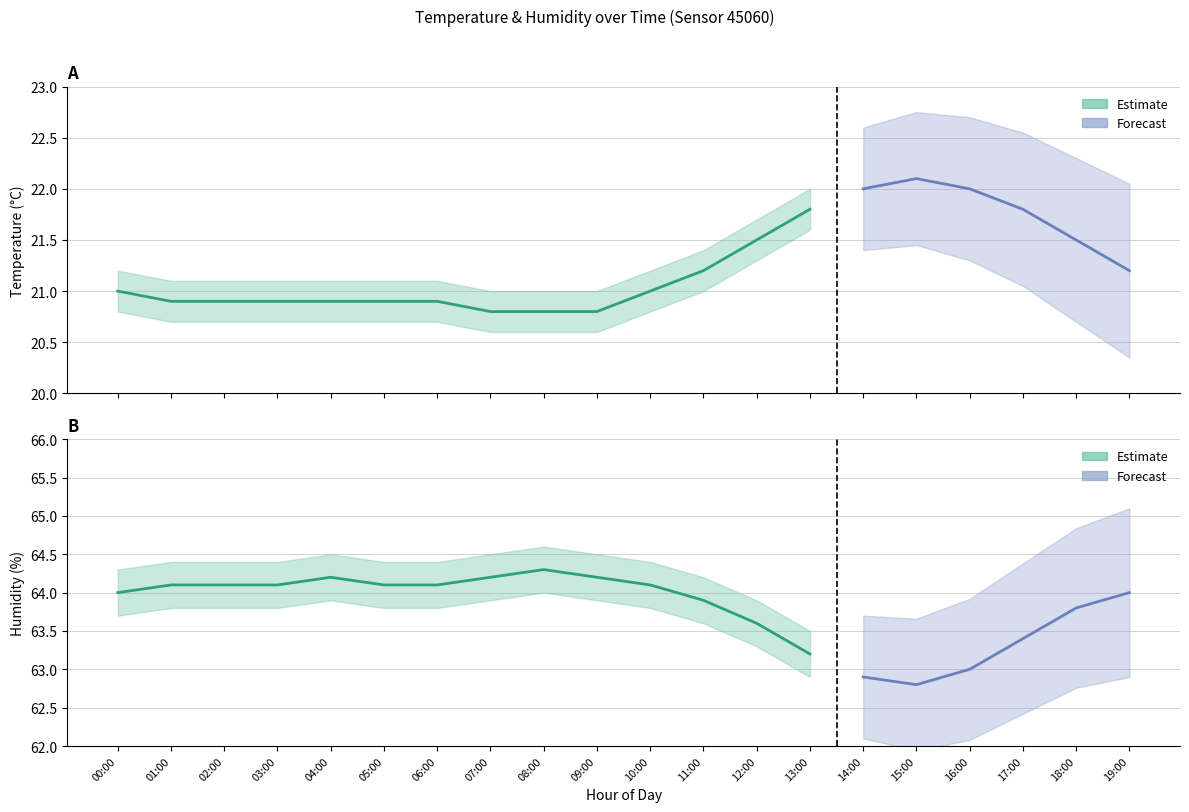

True or false: temperature_high and temperature_low intersect in this chart.

False